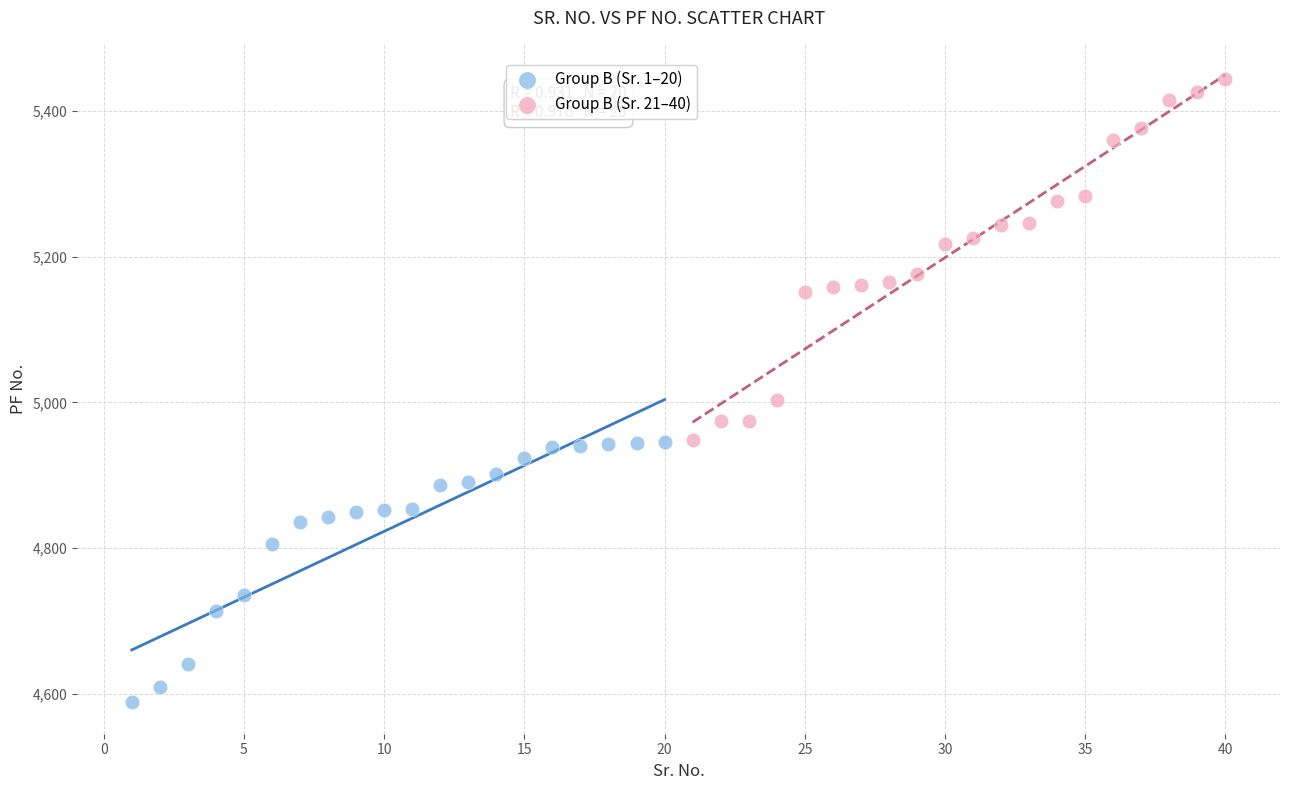

What are all the series names shown in the legend?

Group B (Sr. 1–20), Group B (Sr. 21–40)